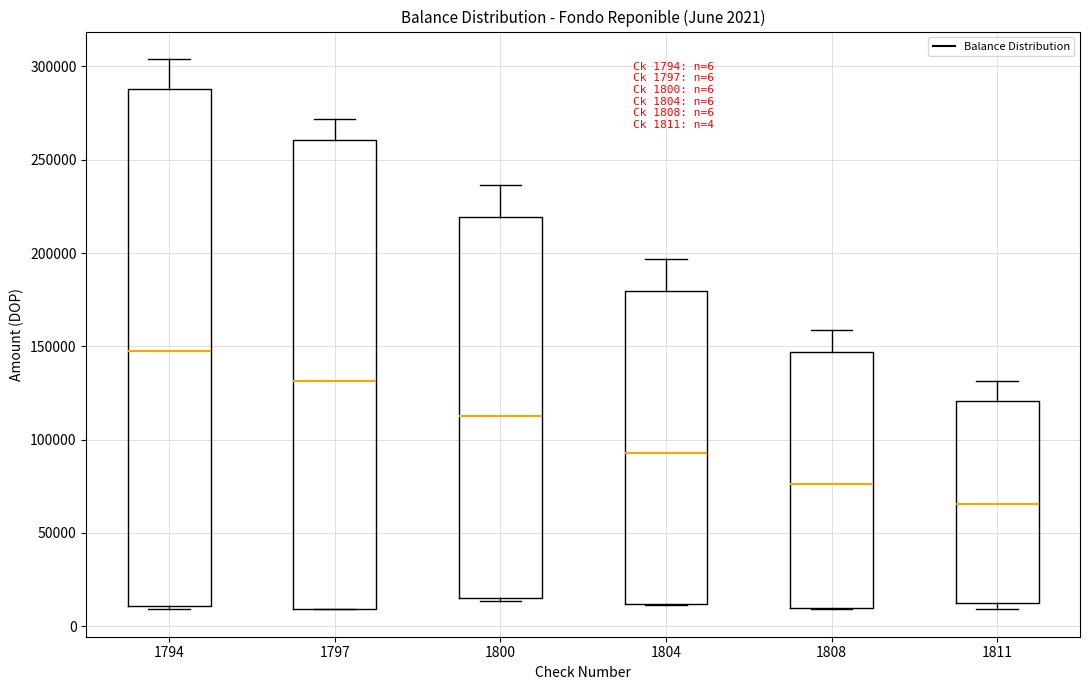

Which box's median line is the lowest?

1811